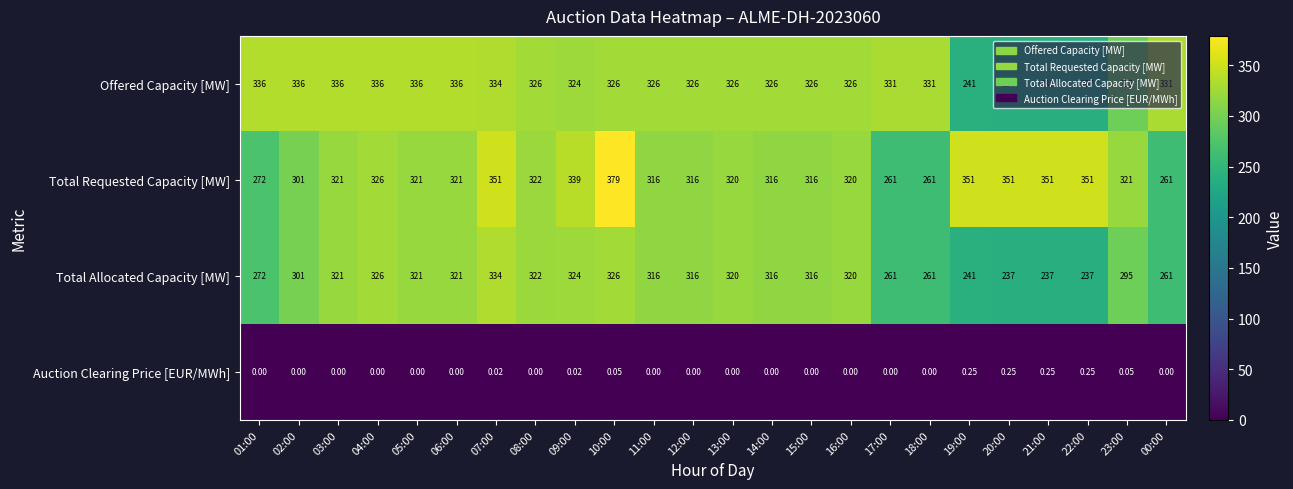

Between 06:00 and 15:00, which series saw the biggest shift?

Offered Capacity [MW]